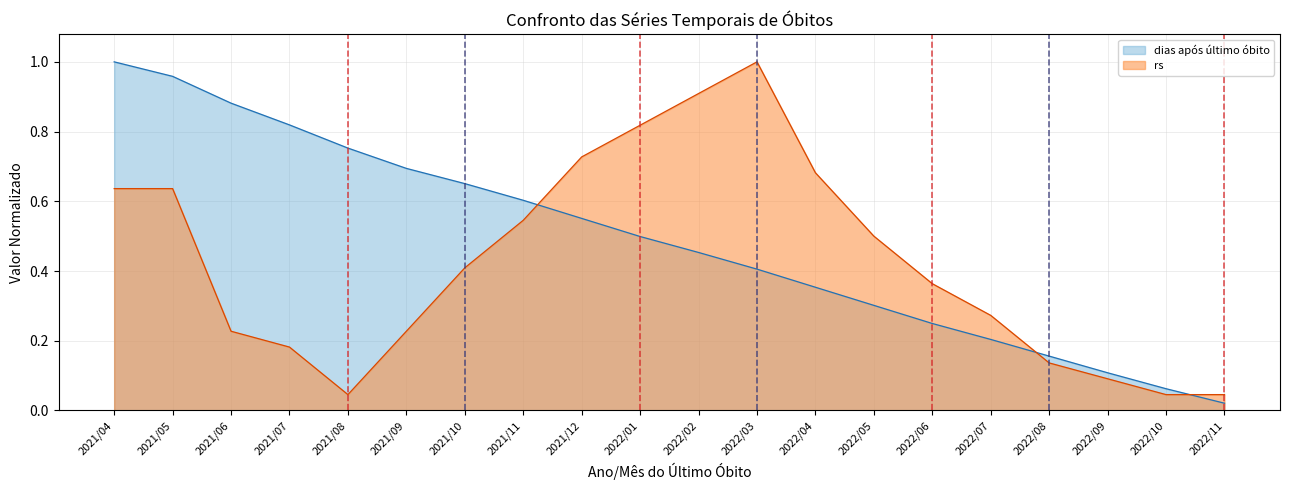

What is the value of the dias após último óbito point at the 12th from the left?

0.4